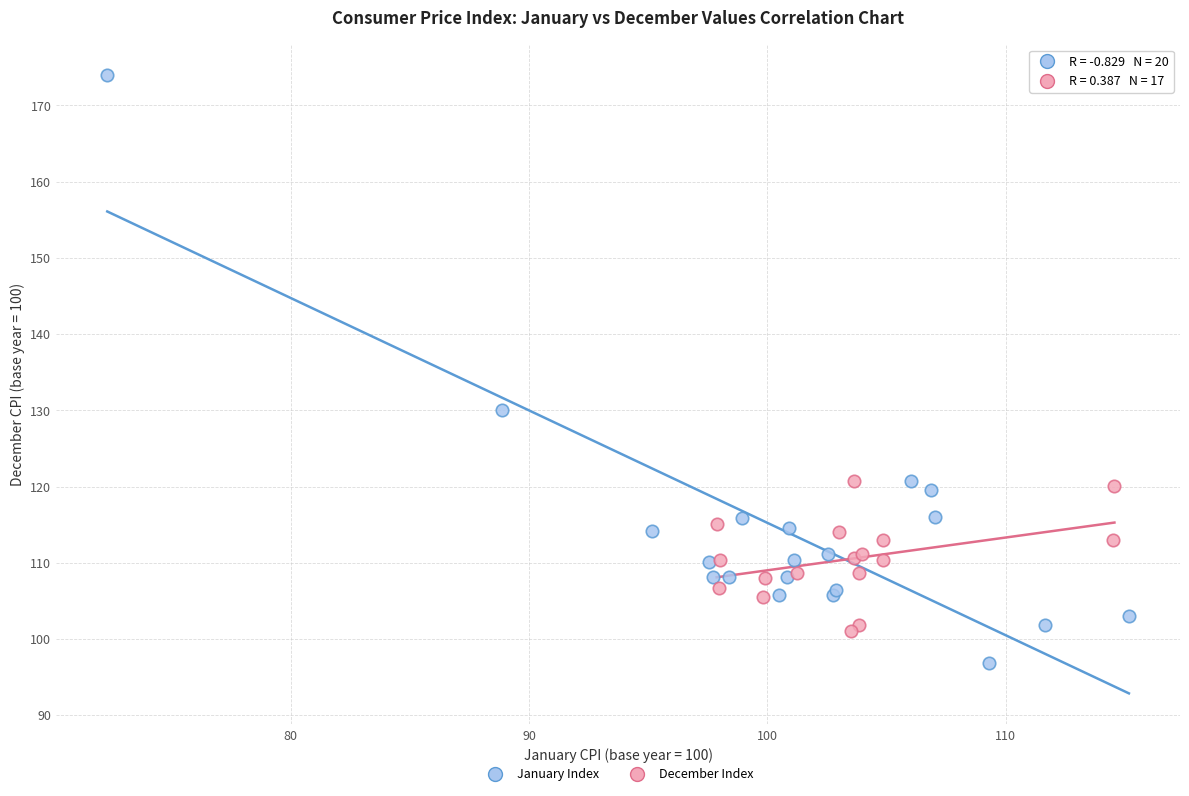

Which series has the largest Y range (max minus min)?

January Index